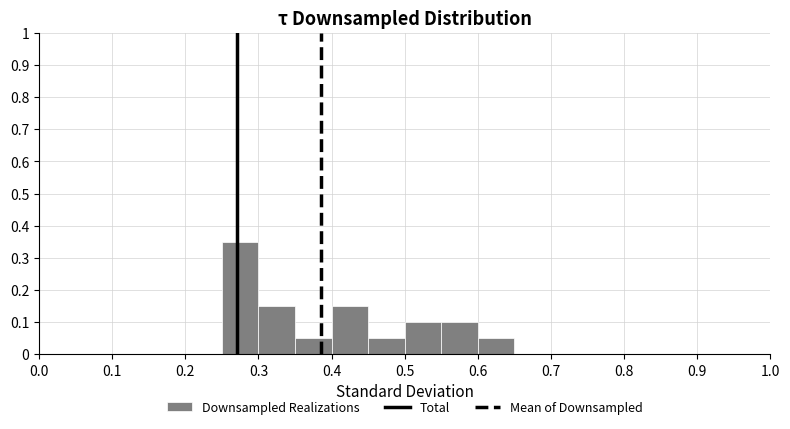

Reading left to right, list every bar in this chart as the range it spans on the x-axis followed by its height. The values are not printed on the chart, so give them approximately, as read against the axis.

0.00 to 0.05: 0
0.05 to 0.10: 0
0.10 to 0.15: 0
0.15 to 0.20: 0
0.20 to 0.25: 0
0.25 to 0.30: 0.35
0.30 to 0.35: 0.15
0.35 to 0.40: 0.05
0.40 to 0.45: 0.15
0.45 to 0.50: 0.05
0.50 to 0.55: 0.10
0.55 to 0.60: 0.10
0.60 to 0.65: 0.05
0.65 to 0.70: 0
0.70 to 0.75: 0
0.75 to 0.80: 0
0.80 to 0.85: 0
0.85 to 0.90: 0
0.90 to 0.95: 0
0.95 to 1.00: 0